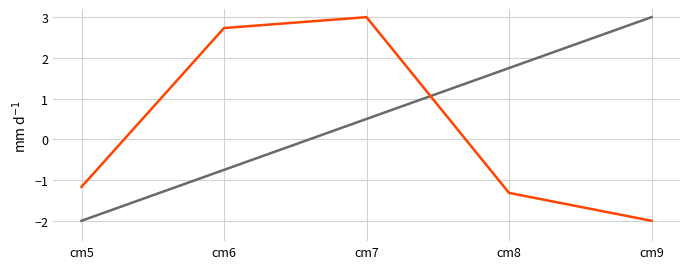

At which category is the sum across all series the highest?

cm7